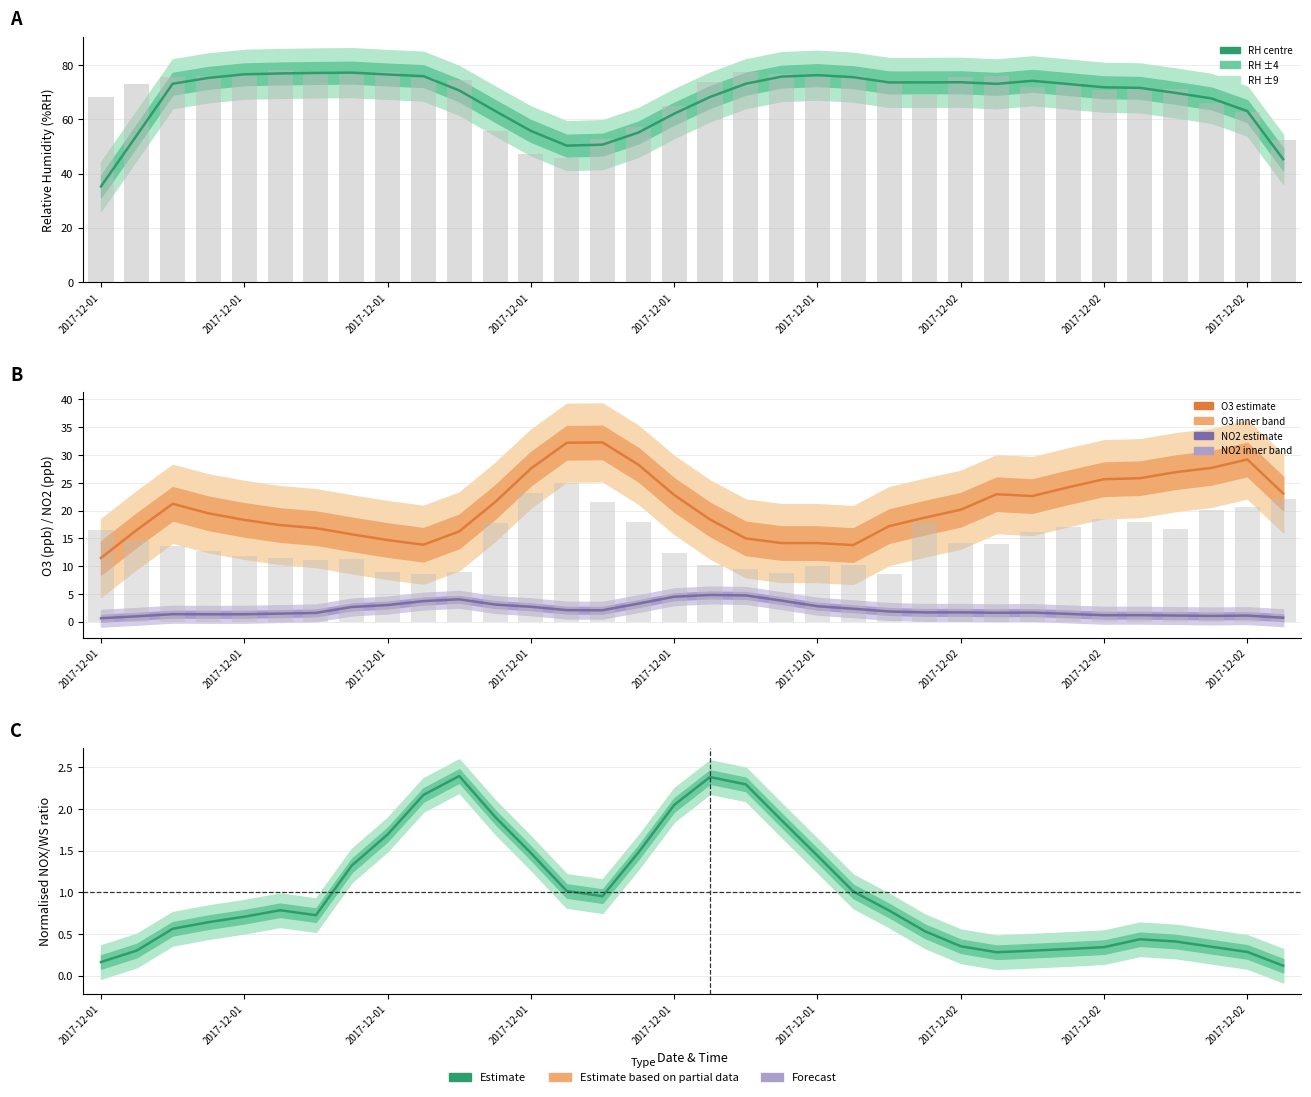

Read the RH value at 2017-12-01.

76.3